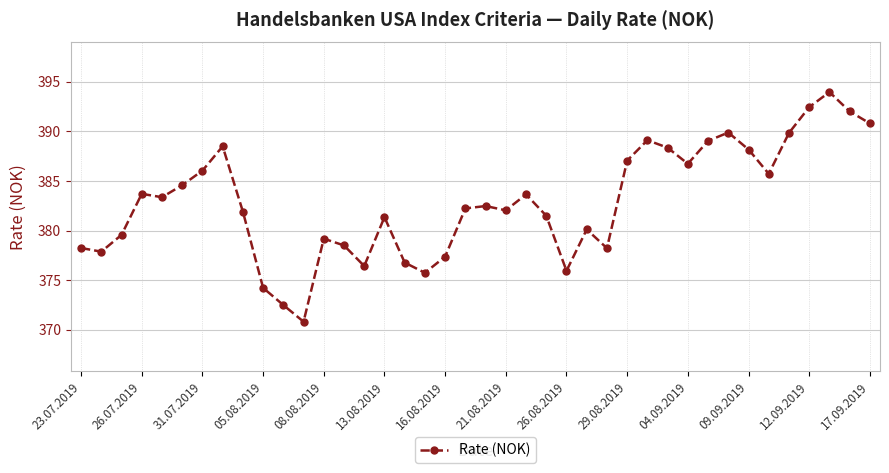

How many series are shown in this chart?

1